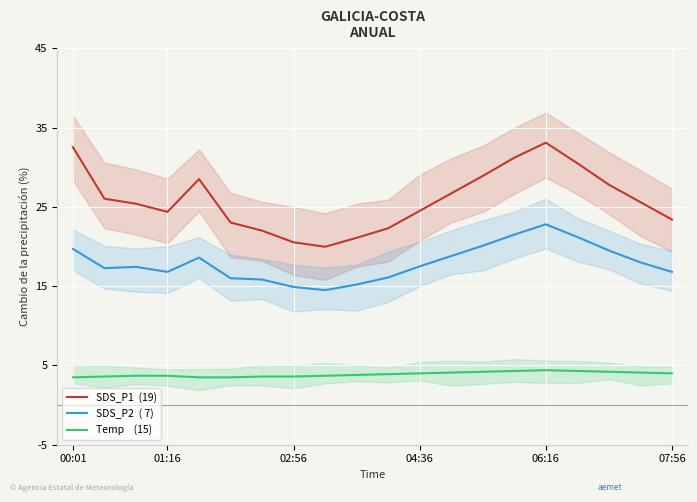

Rank the series by their average value, from highest to lowest.

SDS_P1  (19), SDS_P2  ( 7), Temp    (15)